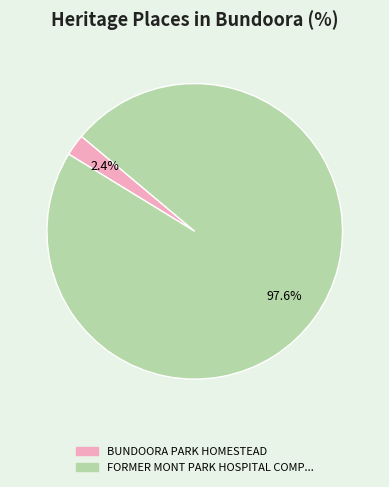

Is there a majority slice in this chart?

Yes